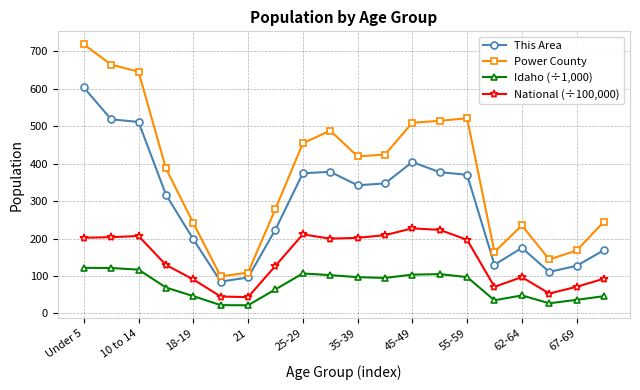

List the series in order of their overall mean, highest first.

Power County, This Area, National (÷100,000), Idaho (÷1,000)